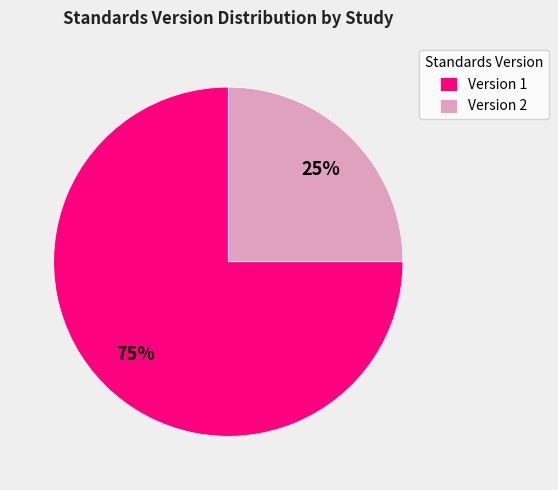

Is the sum of Version 1 and Version 2 greater than half?

Yes